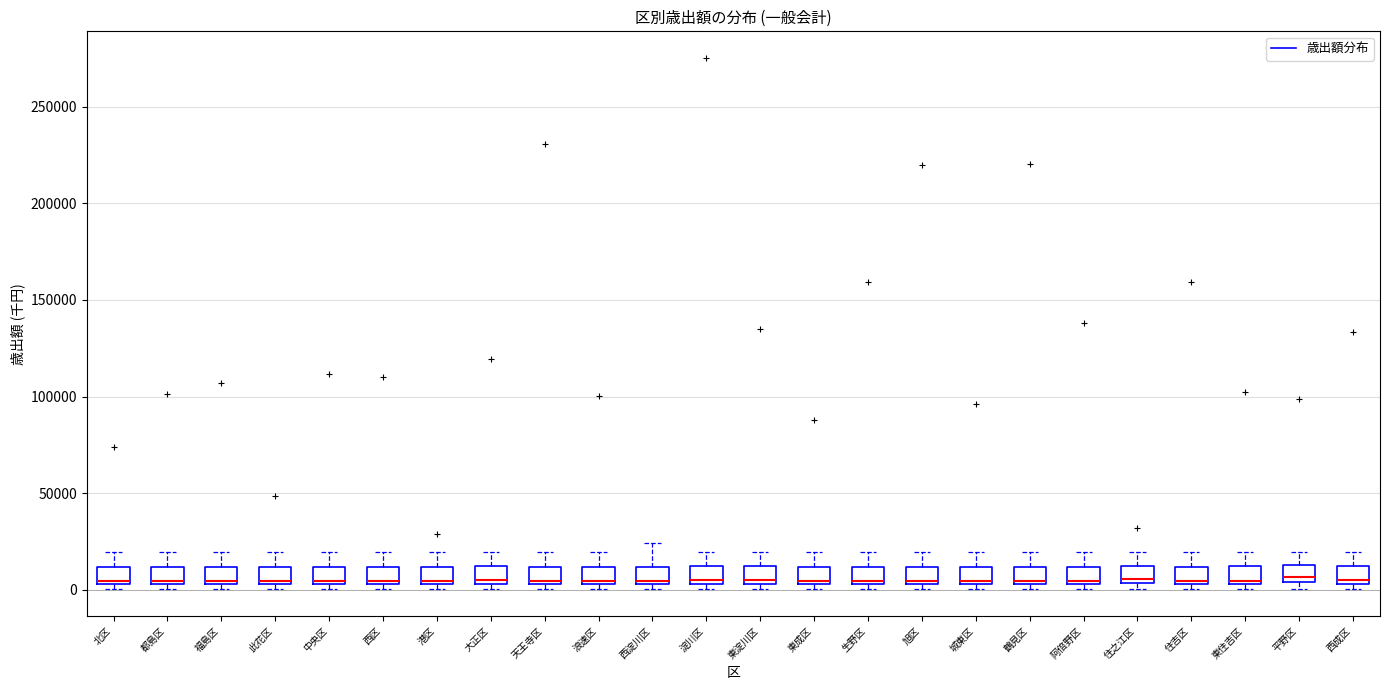

Where is the upper edge of the box for 福島区 on the y-axis? The values are not printed on the chart, so give them approximately, as read against the axis.

10000